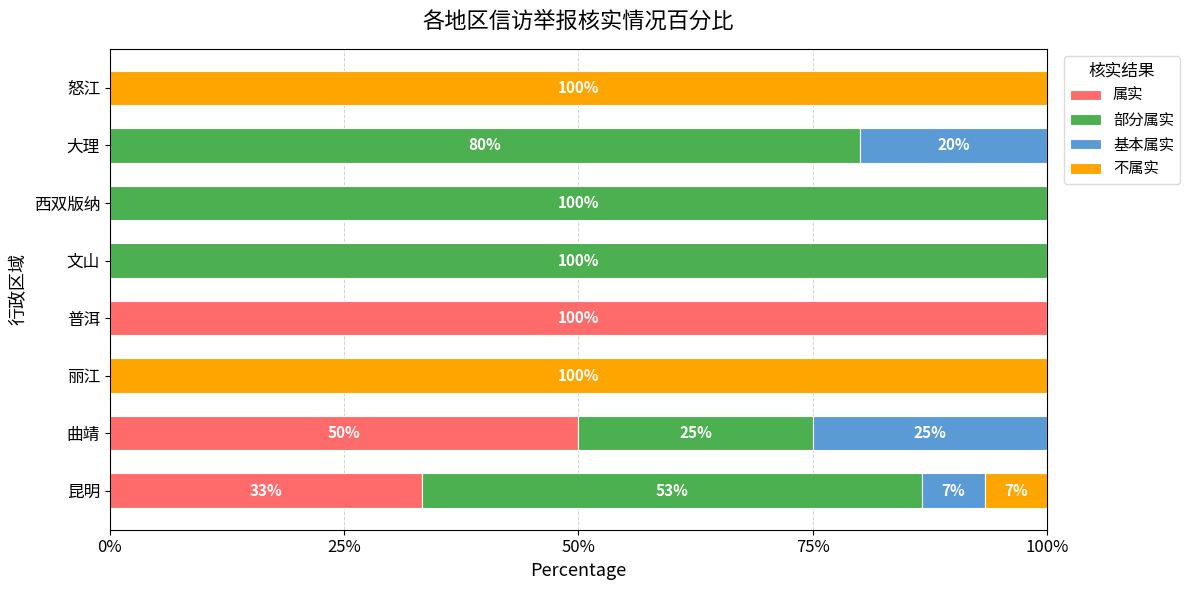

True or false: 属实 has a value of 50.0 at 曲靖.

True